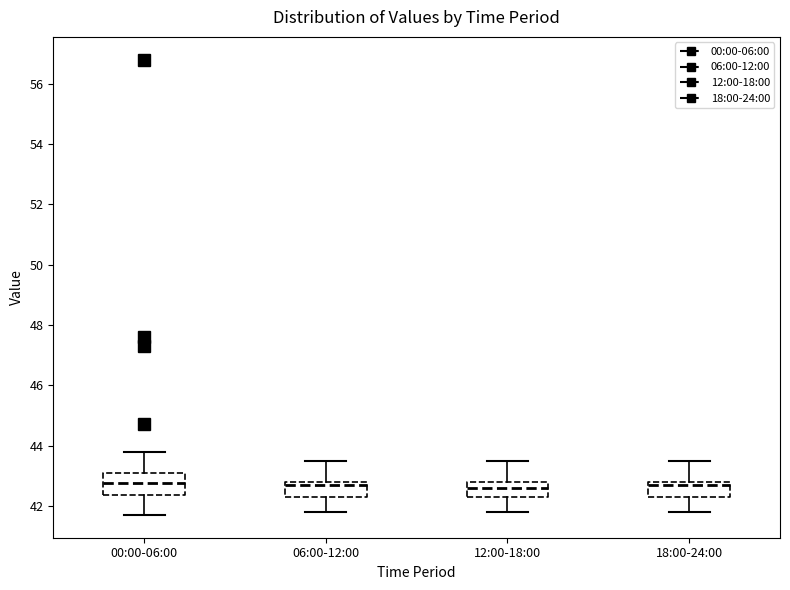

Reading left to right, read every box against the y-axis: the position of its median line, the range the box covers, and the ends of its whiskers. The values are not printed on the chart, so give them approximately, as read against the axis.

00:00-06:00: median 42.8, box 42.4 to 43.2, whiskers 41.8 to 43.8
06:00-12:00: median 42.8 (just below the box's upper edge), box 42.4 to 42.8, whiskers 41.8 to 43.6
12:00-18:00: median 42.6, box 42.4 to 42.8, whiskers 41.8 to 43.6
18:00-24:00: median 42.8 (just below the box's upper edge), box 42.4 to 42.8, whiskers 41.8 to 43.6